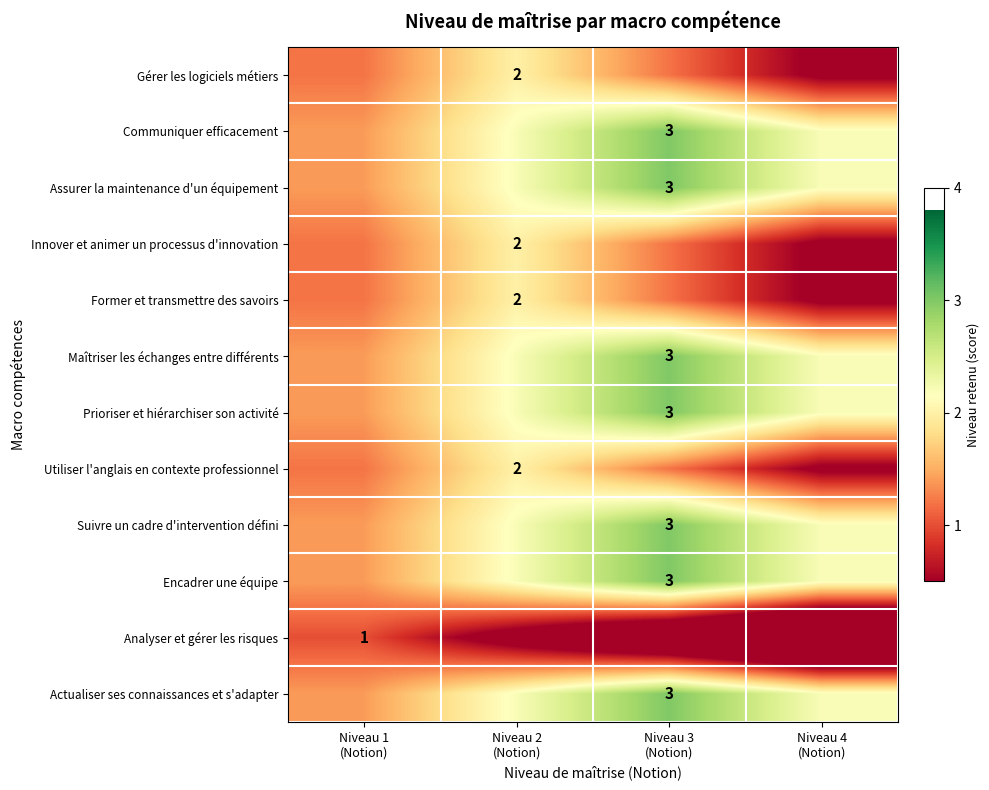

True or false: Analyser et gérer les risques has a value of -0.9 at Niveau 3 (Notion).

False